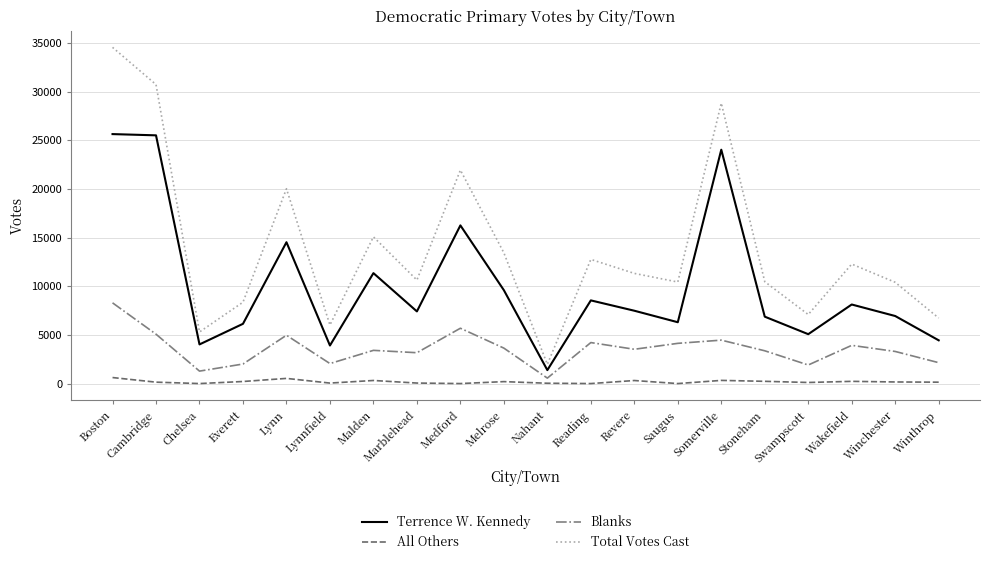

What is the difference between the second highest and minimum values in the All Others series?

530